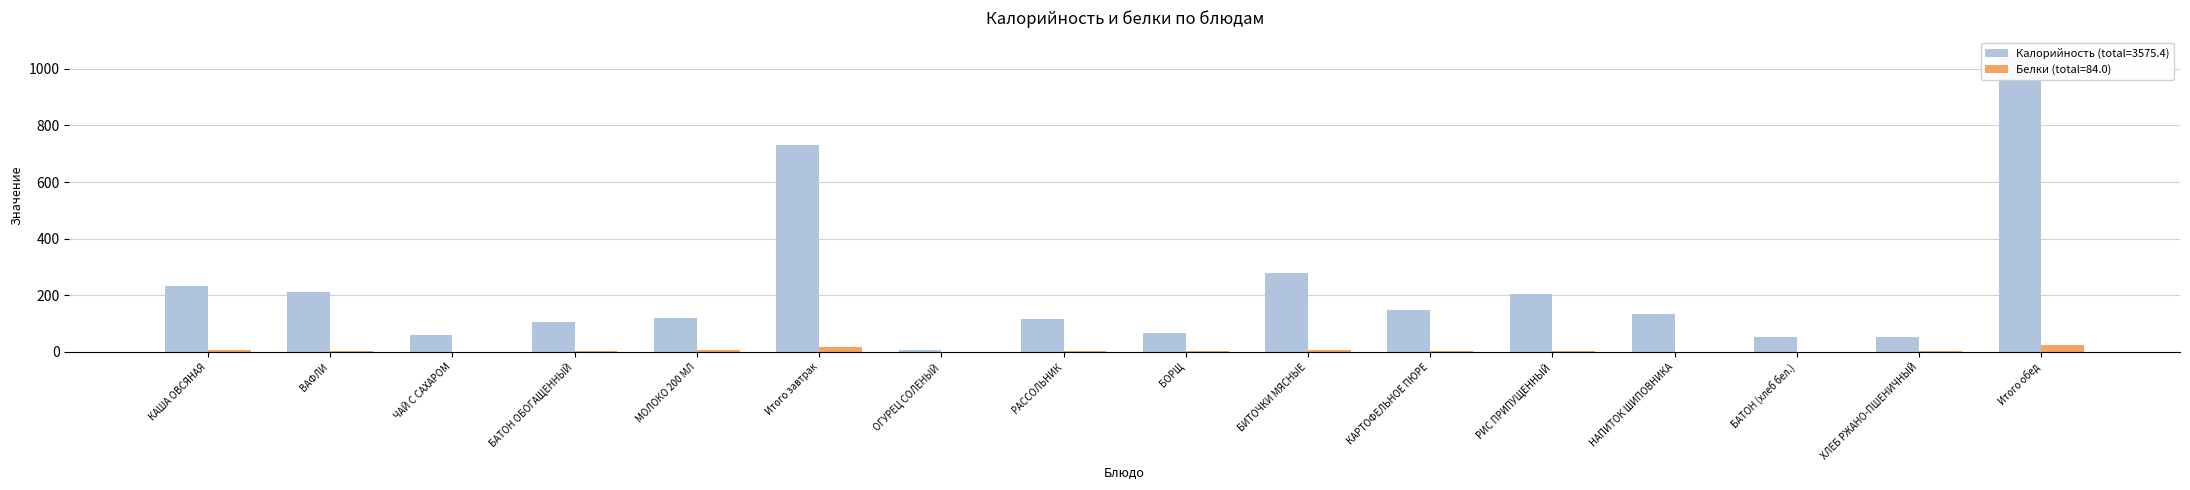

Reading right to left, what are all the values shown in this chart?

Калорийность: 1057.5	51.0	52.4	132.5	205.9	146.7	279.3	67.2	114.7	7.8	730.2	120.0	104.8	60.5	211.9	233.0
Белки: 23.6	1.7	1.5	0.7	3.6	3.2	7.7	2.2	2.5	0.5	18.4	5.8	3.0	0.2	1.6	7.8